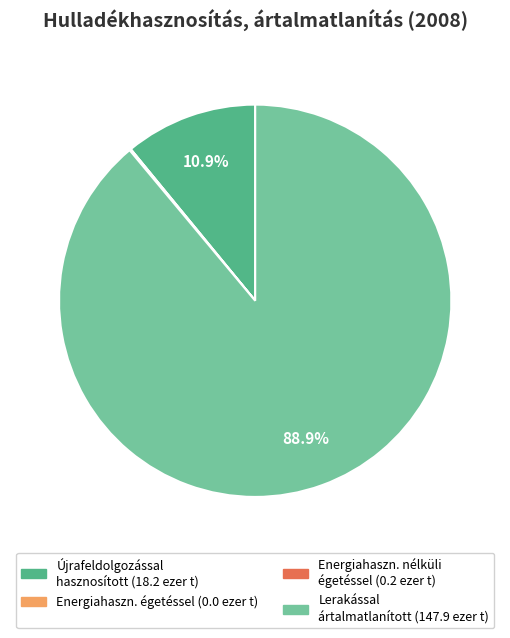

Is there any slice that represents more than half of the pie?

Yes